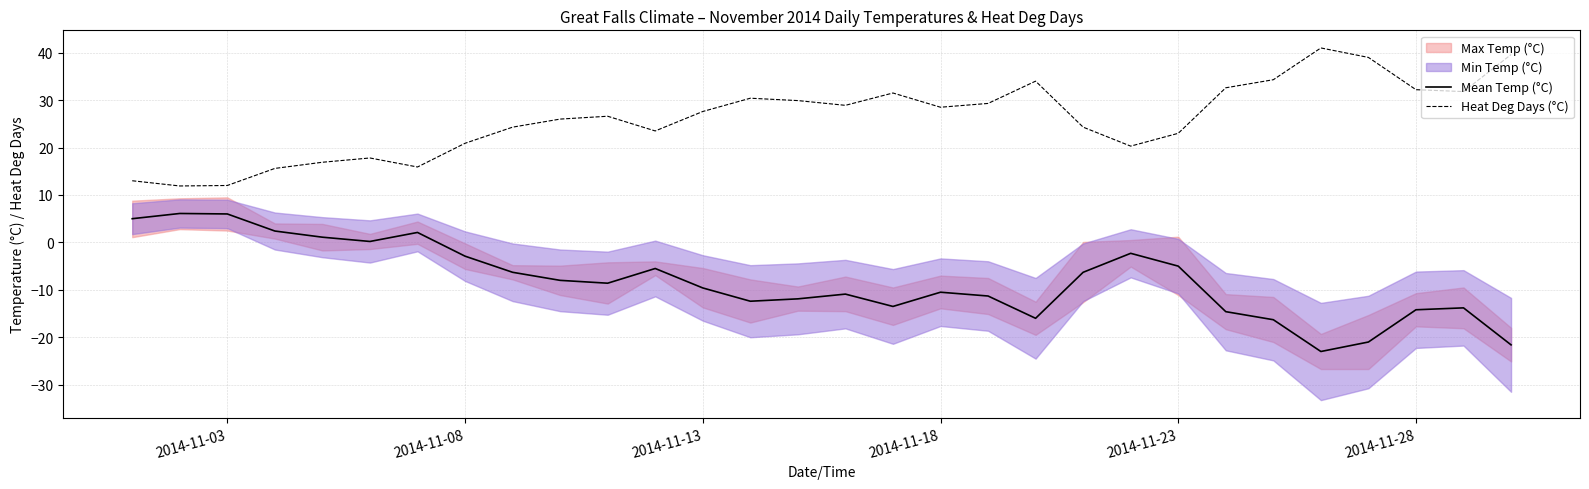

How many interior local peaks does the Mean Temp (°C) series have?

7